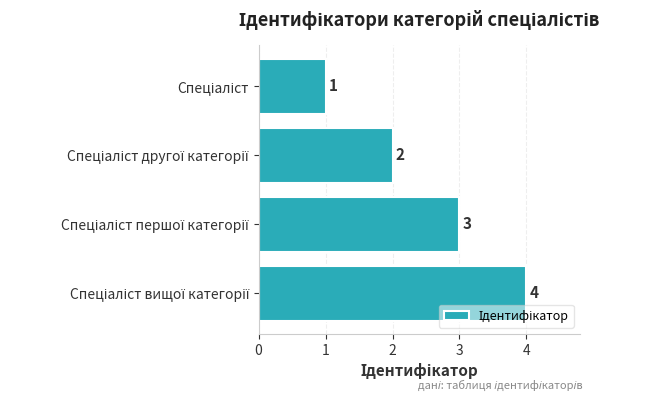

Does the chart contain stacked bars?

No